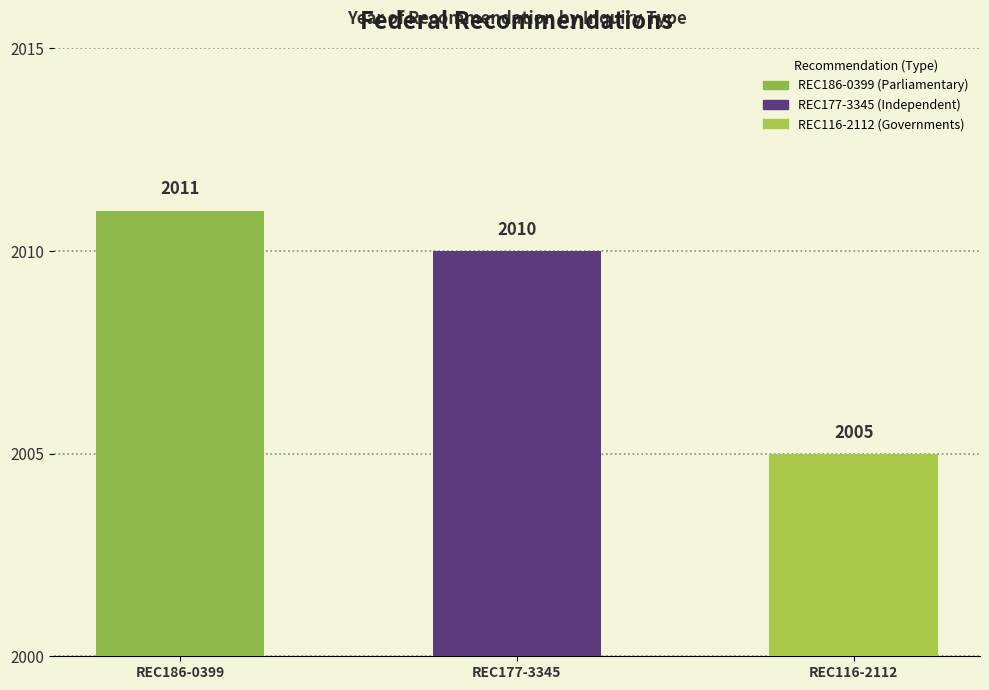

Which has a higher value, REC186-0399 or REC116-2112?

REC186-0399